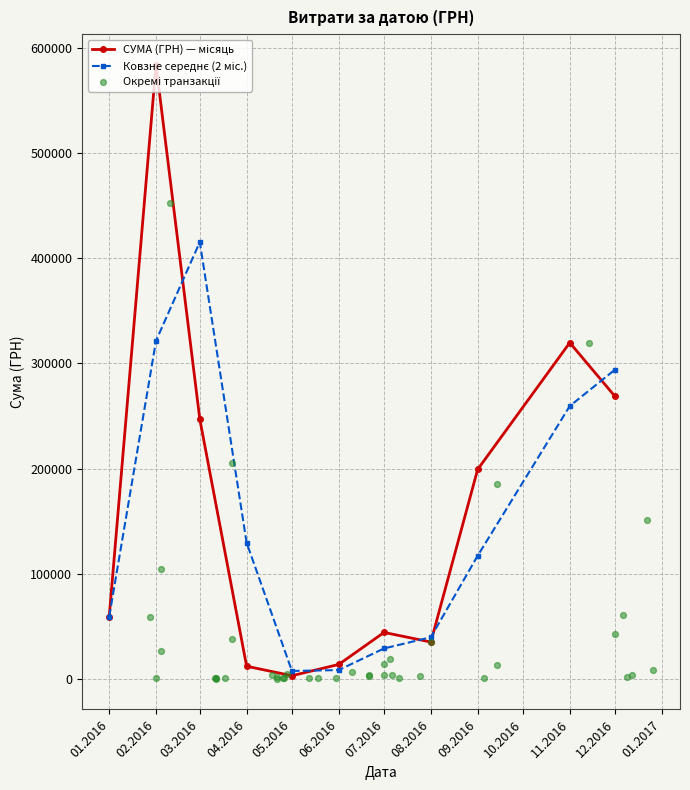

Between 26.12.2016 and 14.11.2016, which is larger?

14.11.2016